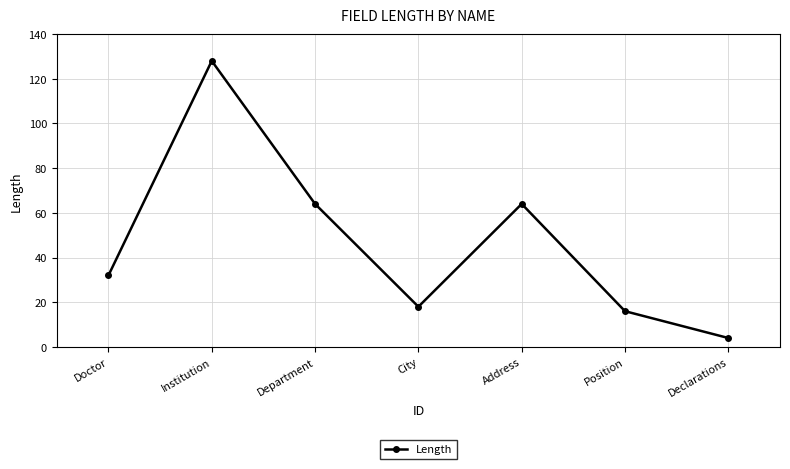

How many categories are shown in the chart?

7